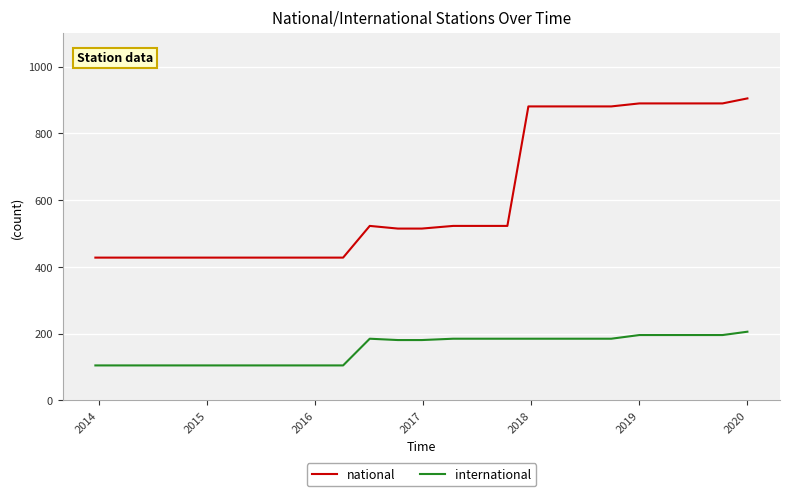

True or false: national and international cross at least once.

False